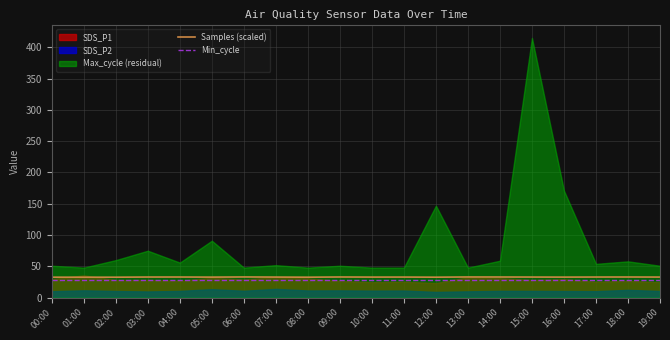

What is the maximum value for Samples (scaled)?

33.1